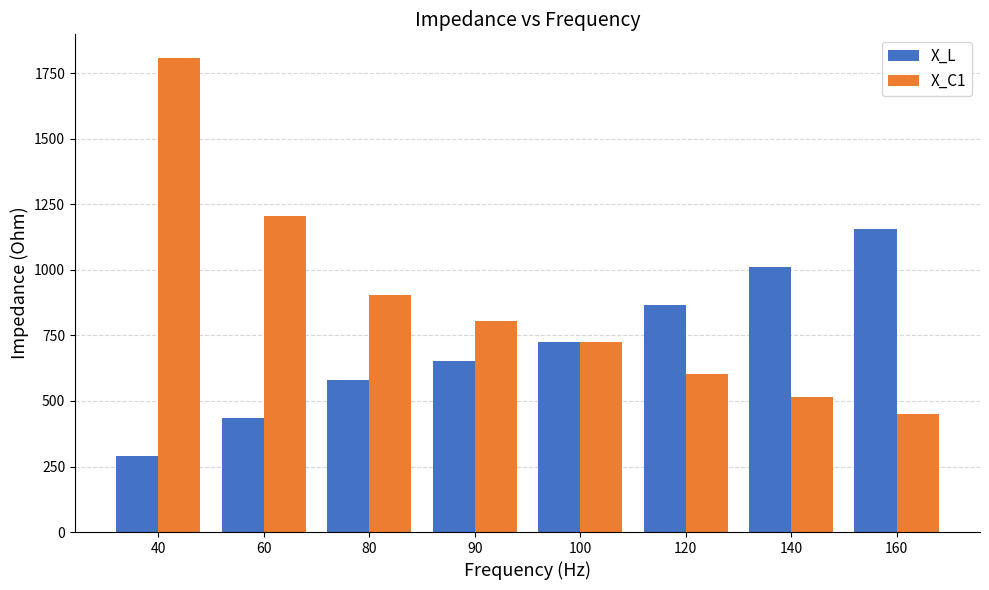

At which label is X_L closest to 723?

100